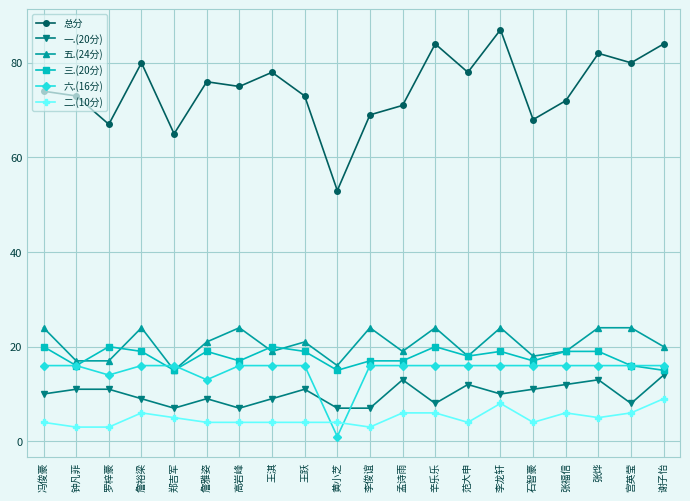

Which series has the widest spread of values?

总分